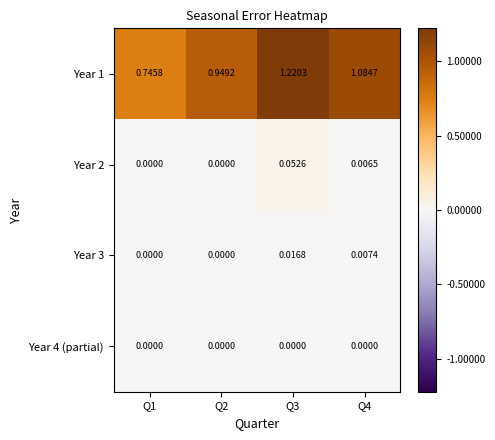

How many series are shown in this chart?

4